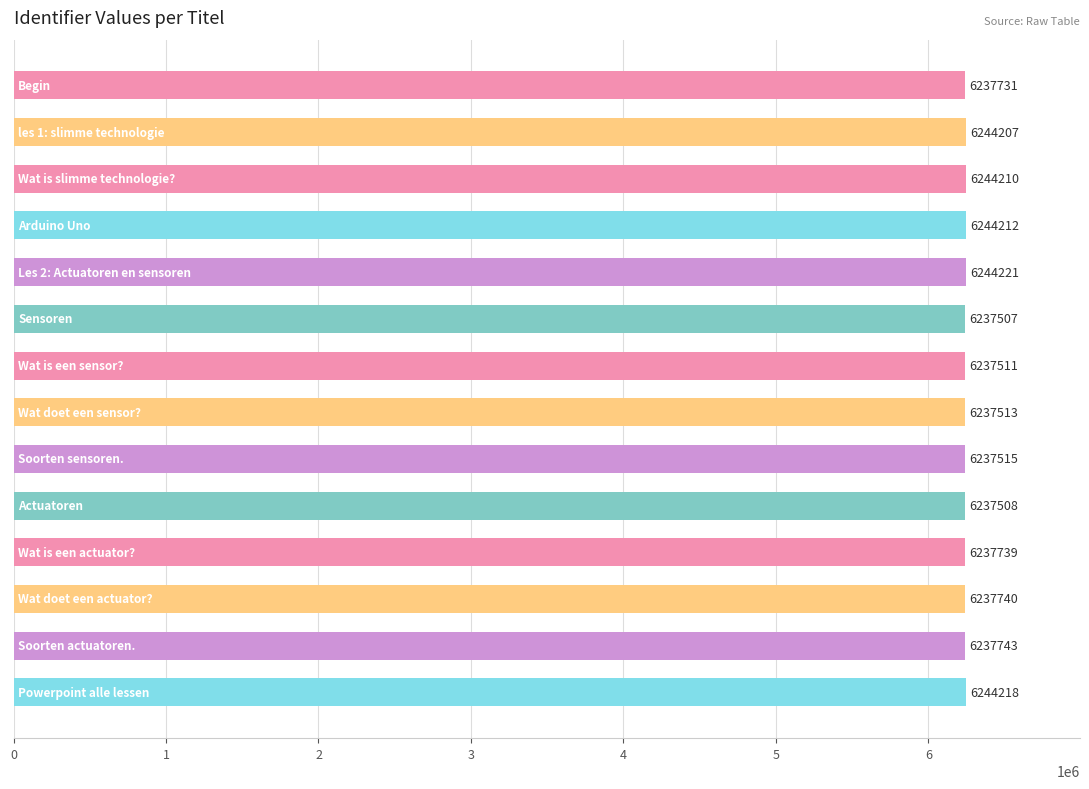

Reading bottom to top, what are all the values shown in this chart?

6244218	6237743	6237740	6237739	6237508	6237515	6237513	6237511	6237507	6244221	6244212	6244210	6244207	6237731